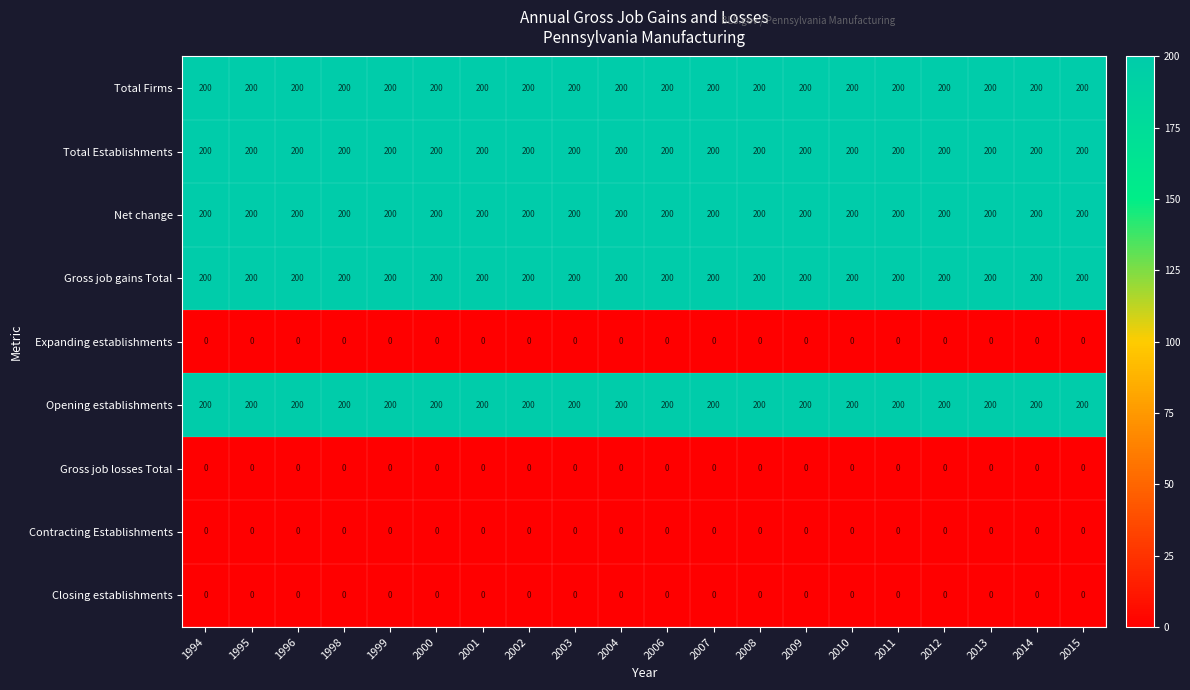

What is the difference between the highest and lowest values at 1998?

200